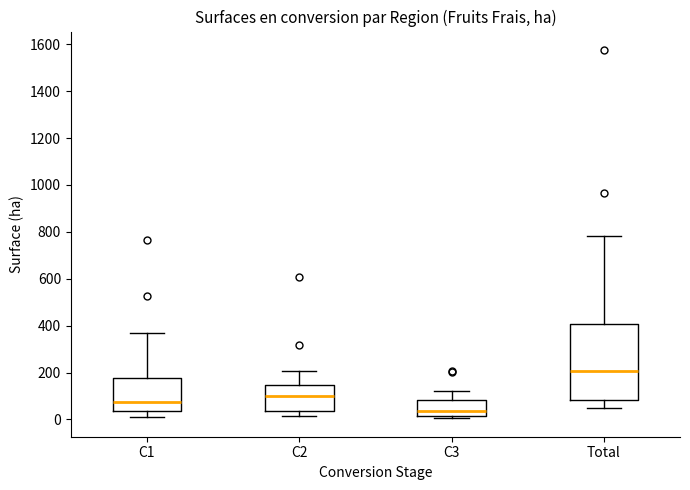

Which box's median line is the lowest?

C3